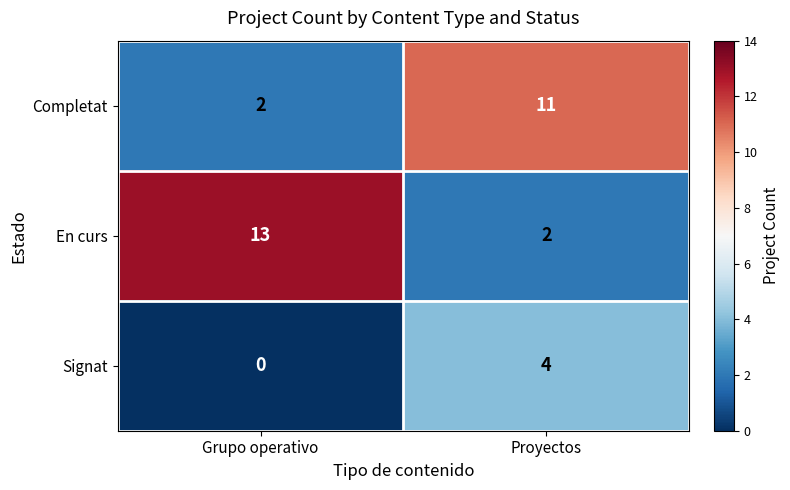

Where is Signat nearest to the value 2?

Grupo operativo